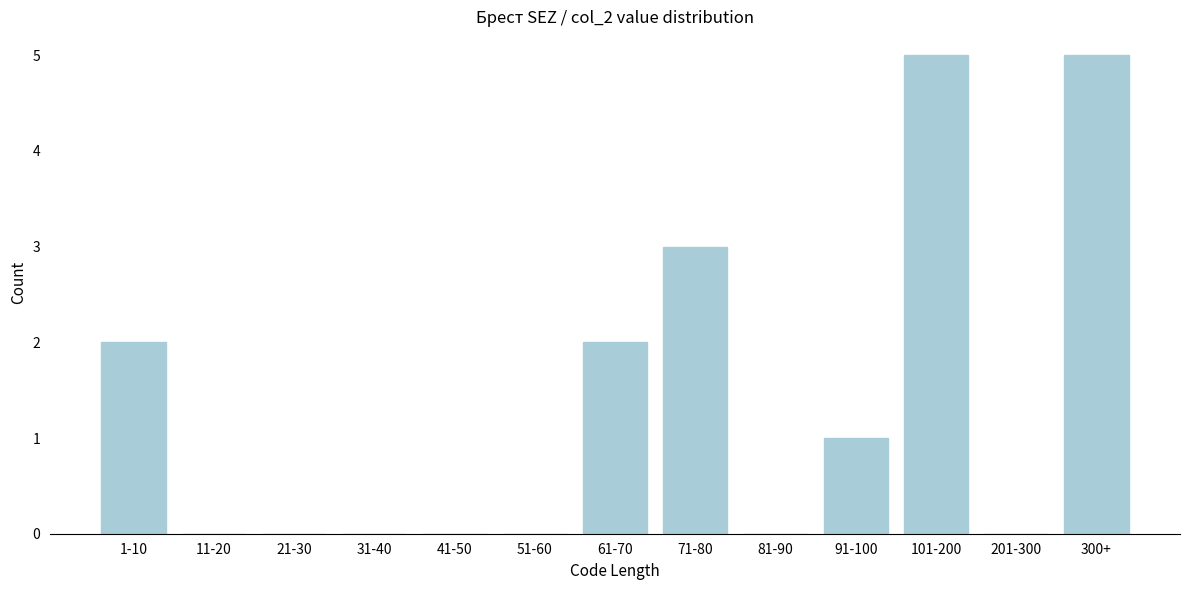

Reading left to right, extract all data points from this chart.

1-10=2	11-20=0	21-30=0	31-40=0	41-50=0	51-60=0	61-70=2	71-80=3	81-90=0	91-100=1	101-200=5	201-300=0	300+=5